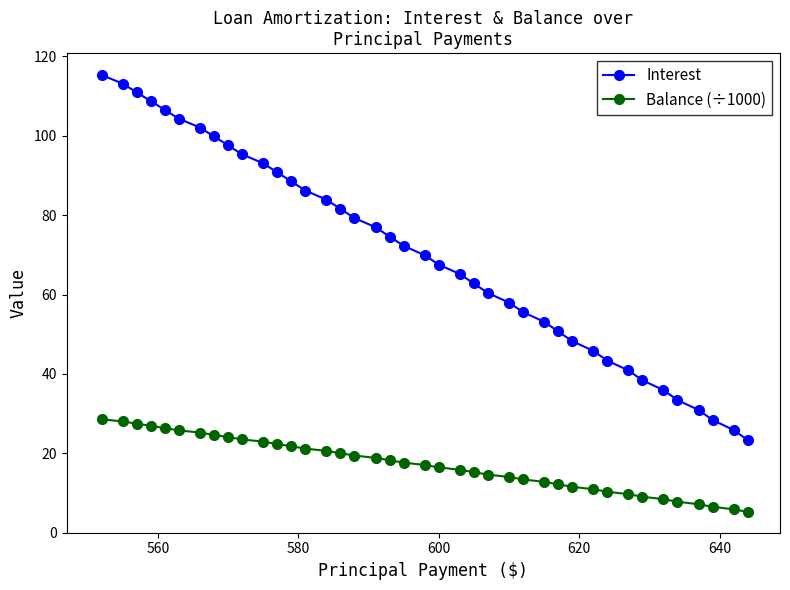

Which series has the largest total across all categories?

Interest